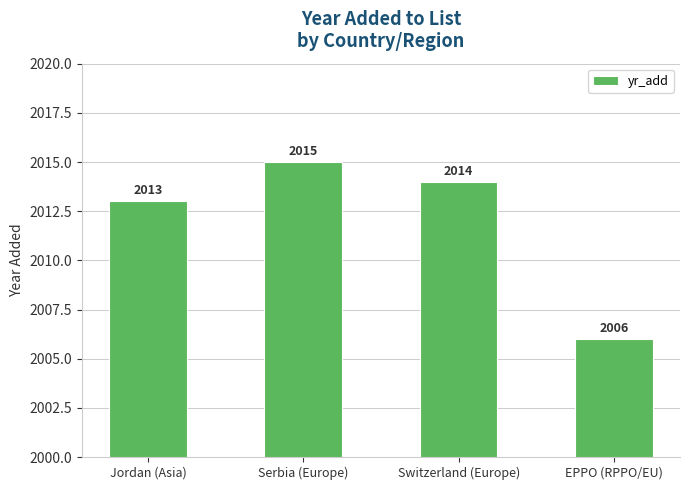

List the labels in order of value, smallest first.

EPPO (RPPO/EU), Jordan (Asia), Switzerland (Europe), Serbia (Europe)